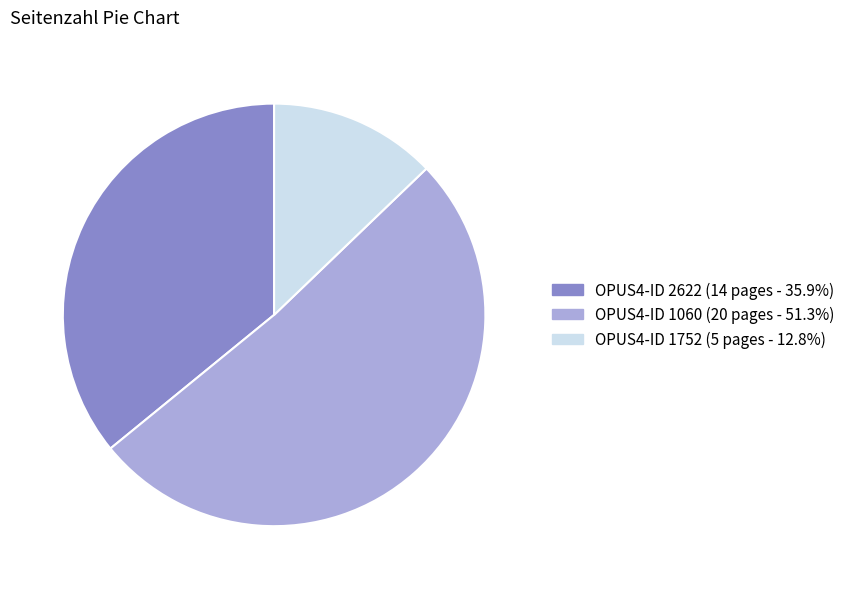

Does OPUS4-ID 2622 (14 pages - 35.9%) represent more than half of the total?

No